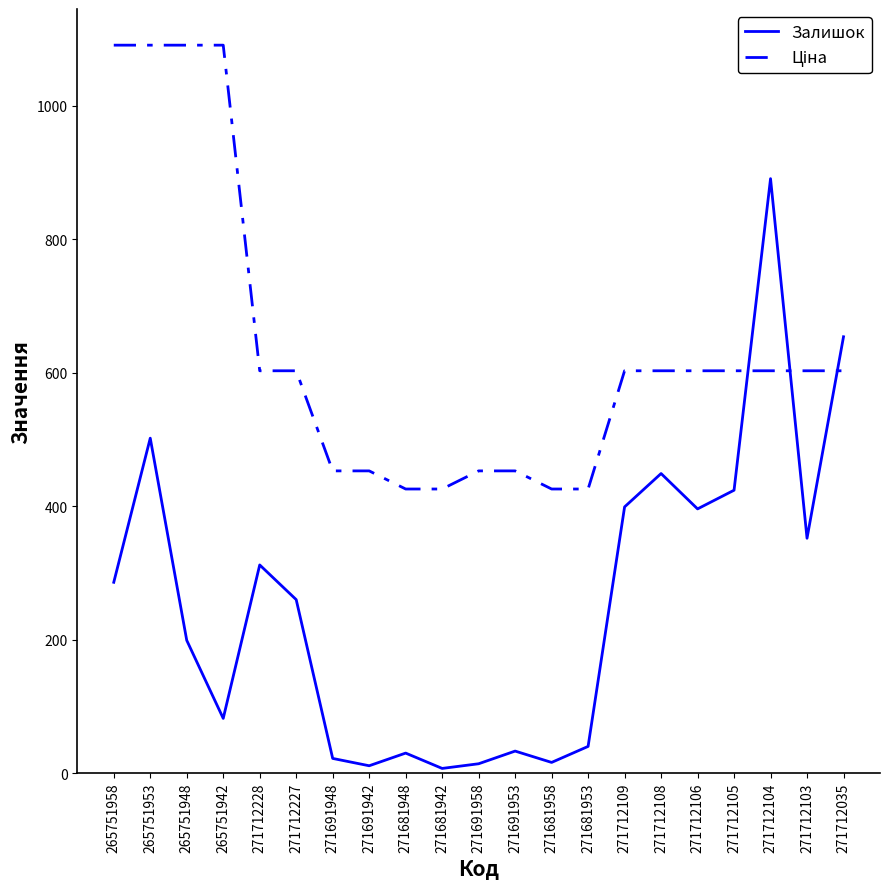

Does the chart have visible grid lines?

No